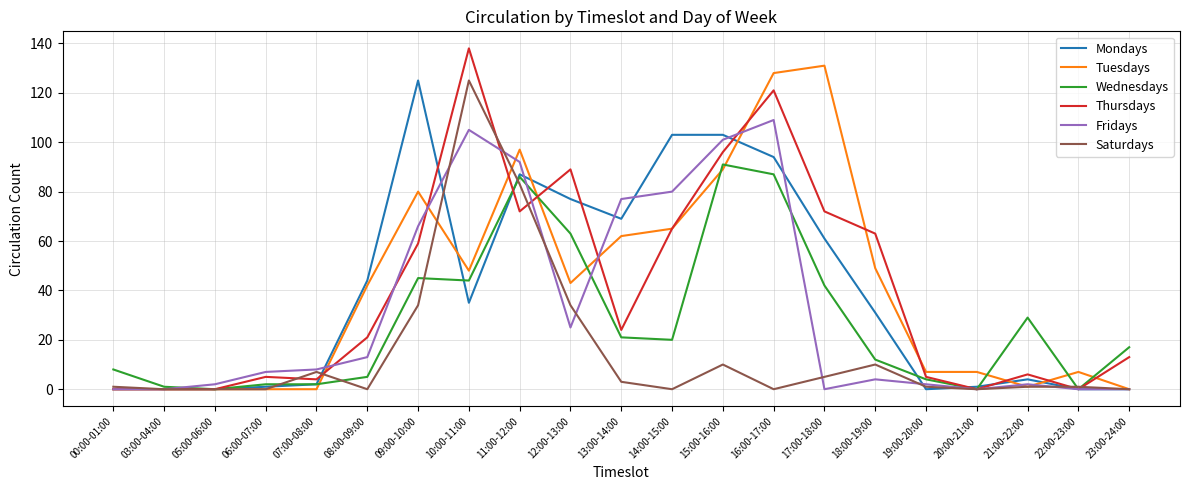

How many distinct data groups are displayed?

6